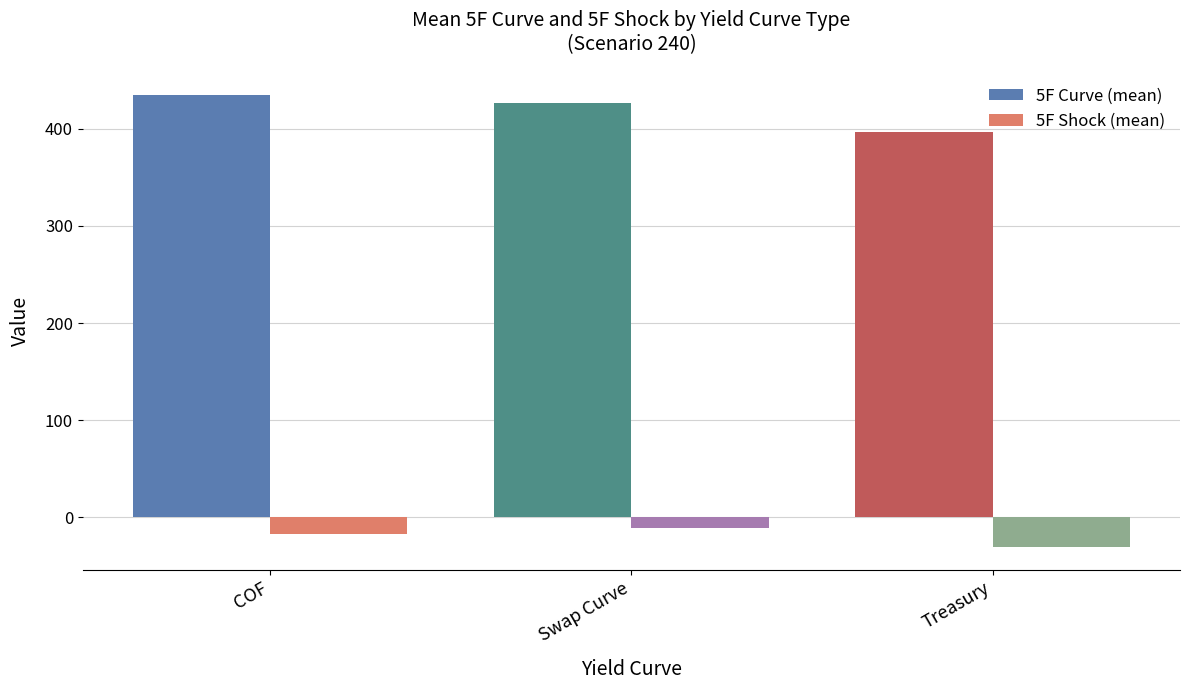

At how many categories does at least one series exceed 102?

3